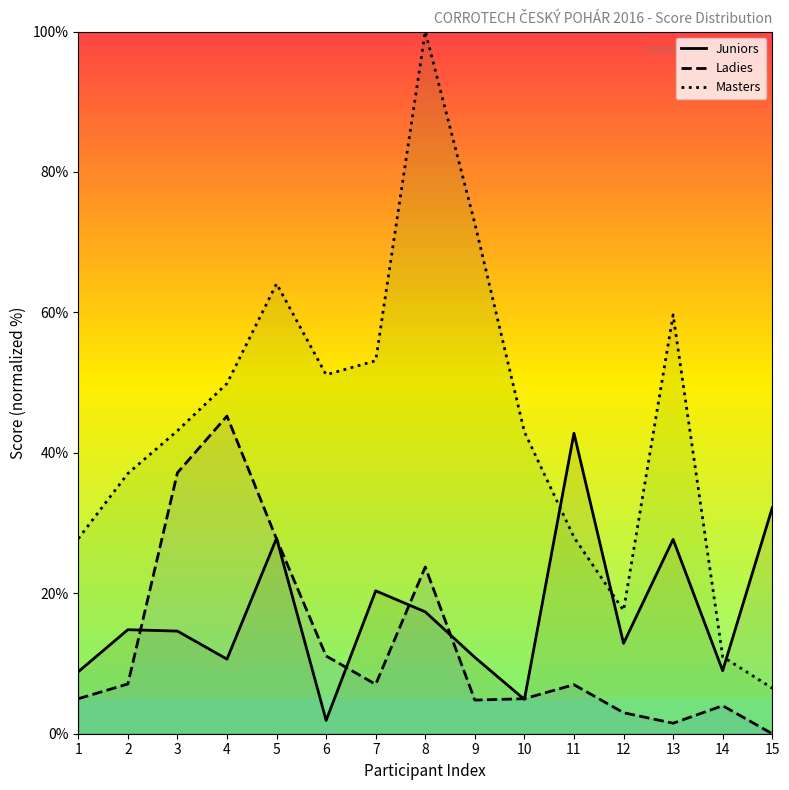

The value of Masters at 4 is 49.9. True or false?

True